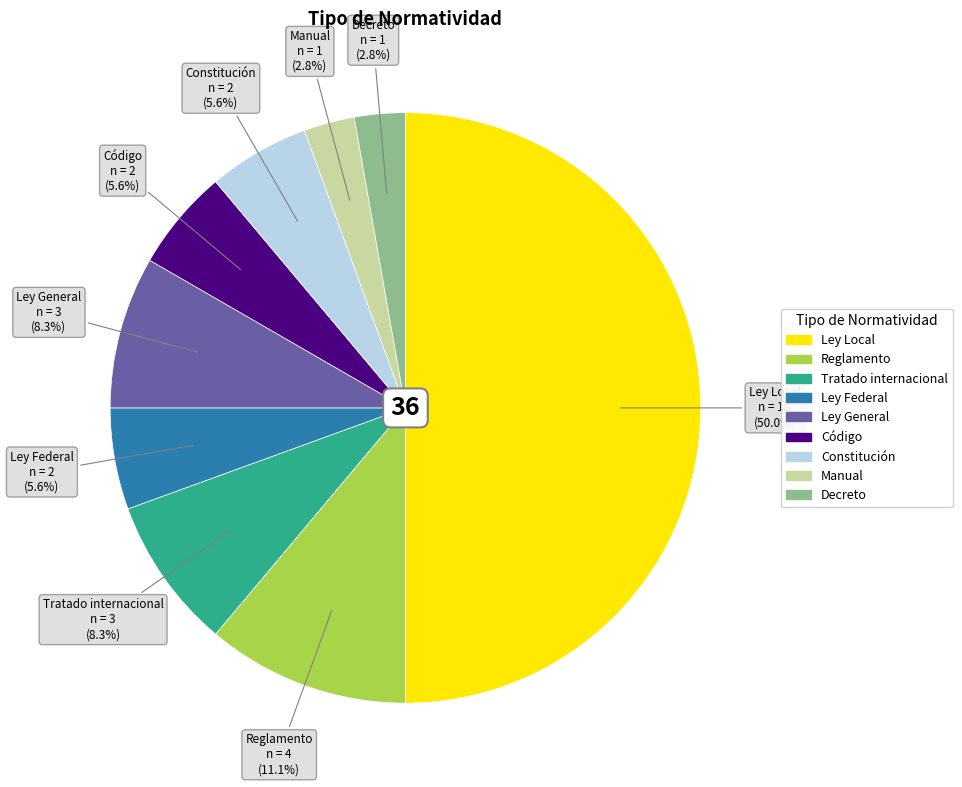

What is the ratio of the value at Ley Local to the value at Ley General?

6.0